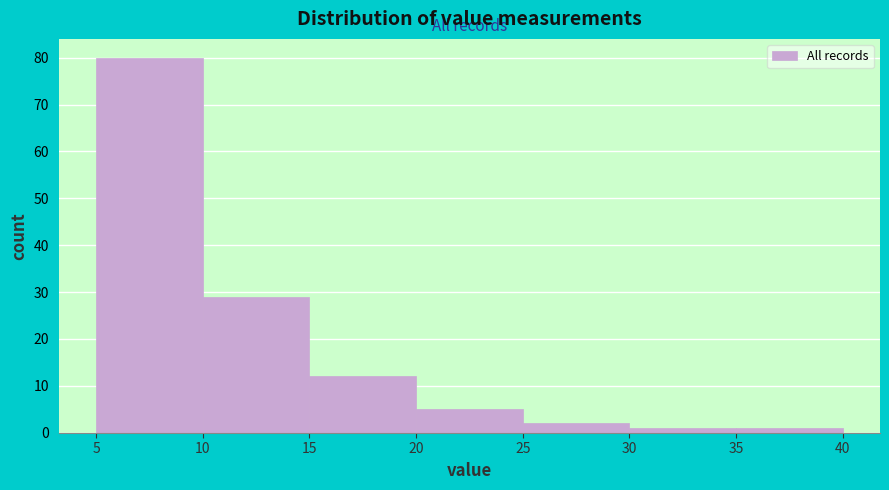

What is the height of the bar covering 10 to 15 on the x-axis? The values are not printed on the chart, so give them approximately, as read against the axis.

29